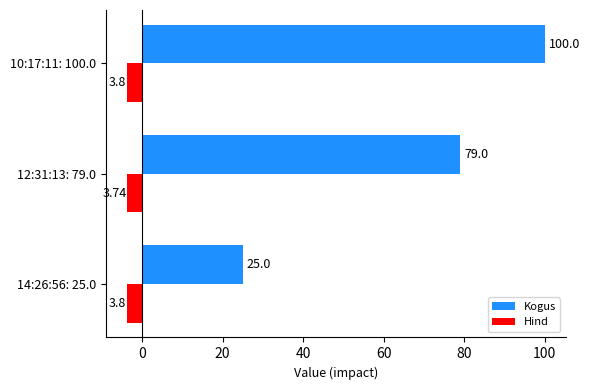

At which category is the sum across all series the highest?

10:17:11: 100.0